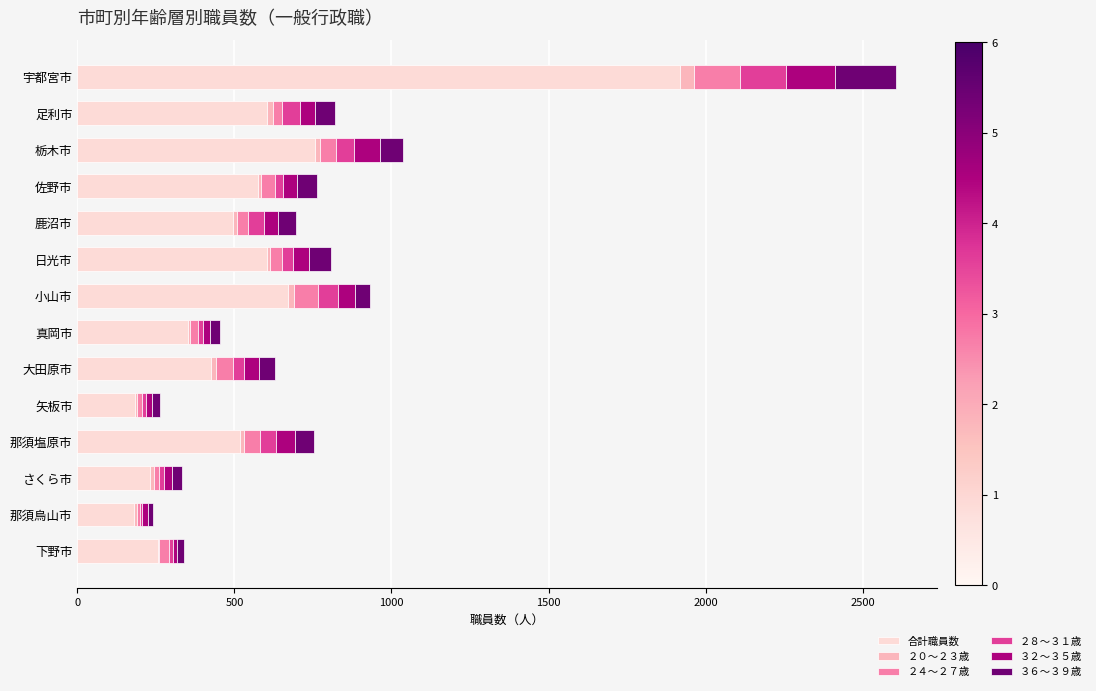

What is the maximum value for 合計職員数?

1920